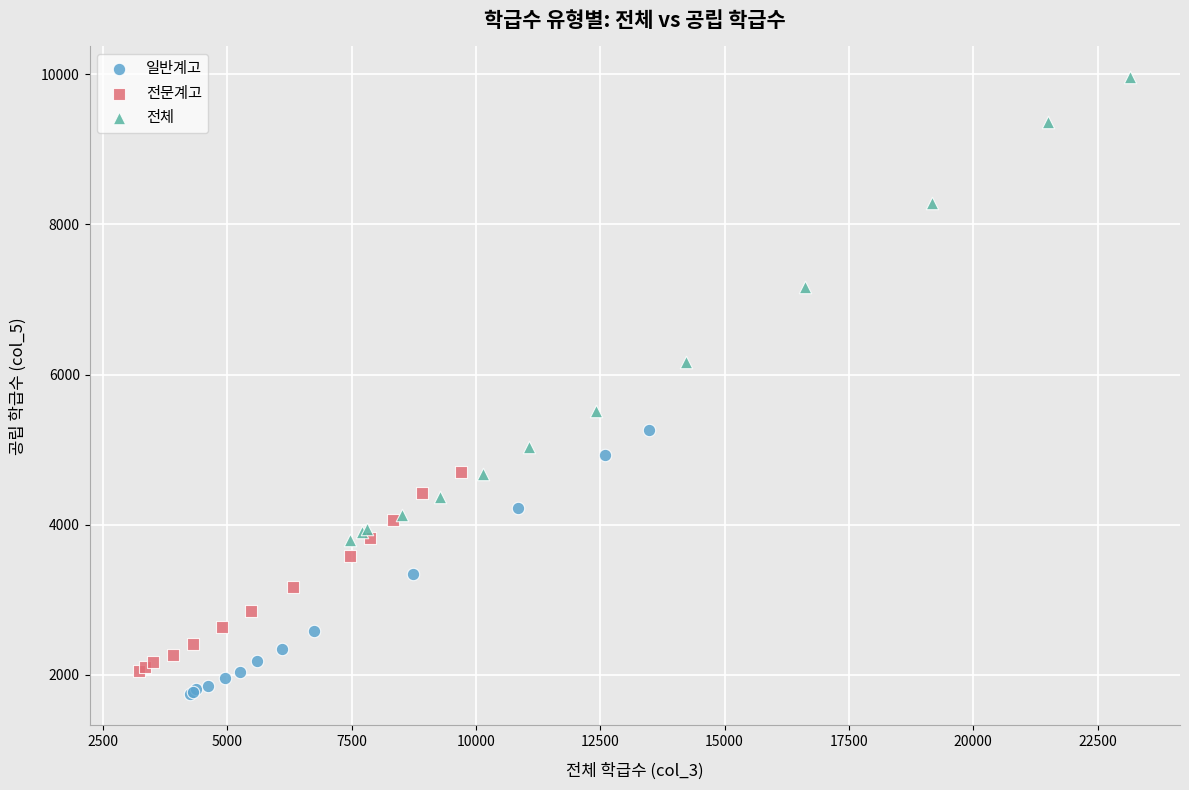

Which series has the widest spread of Y values?

전체